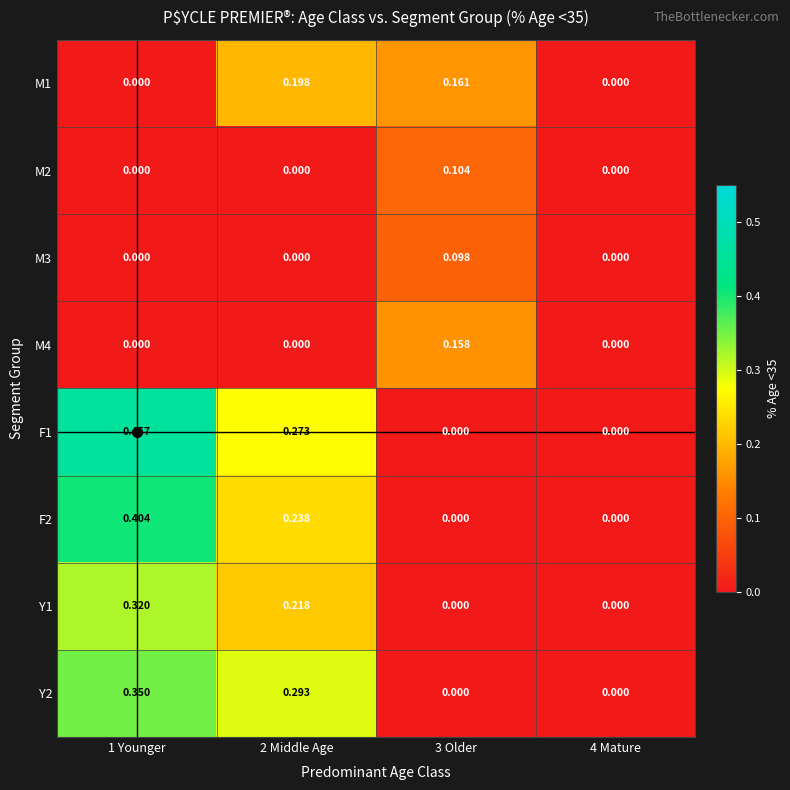

Is the value of M3 at 4 Mature greater than the value of F2 at 1 Younger?

No